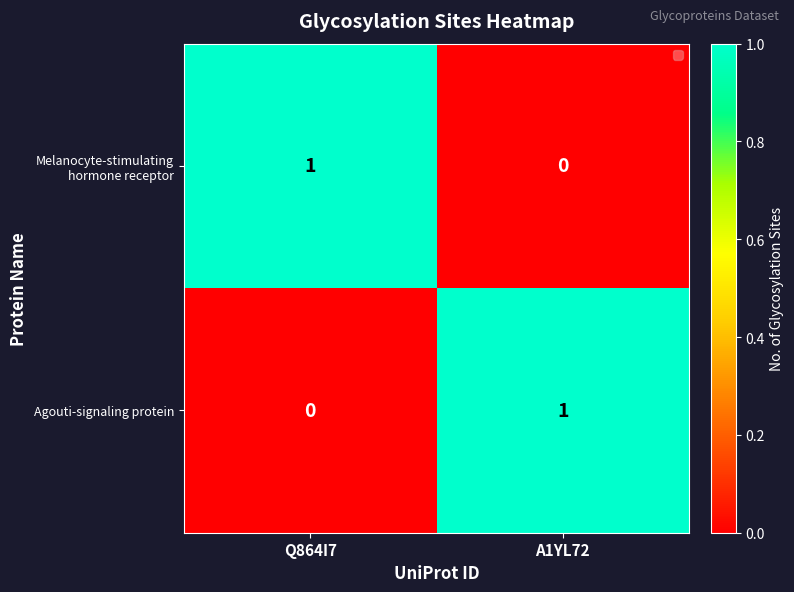

List the labels in order of Agouti-signaling protein value, largest first.

A1YL72, Q864I7